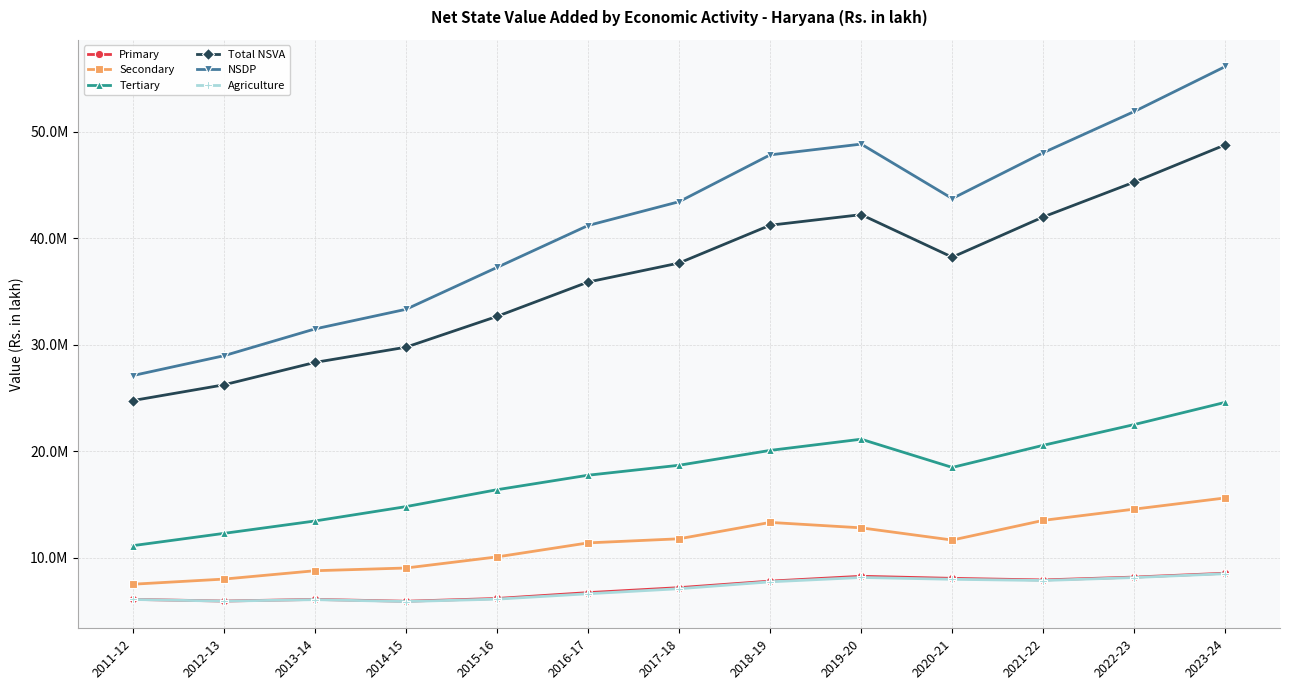

How many values in the Total NSVA series exceed 37682940?

7